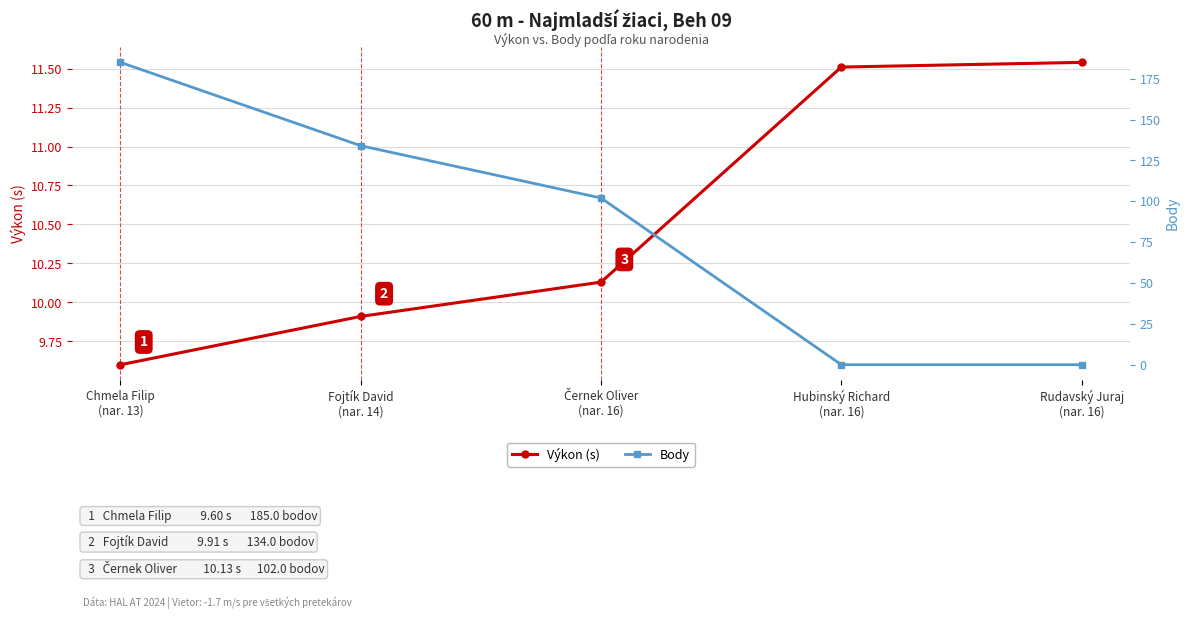

What is the difference between the Body values at Fojtík David
(nar. 14) and Černek Oliver
(nar. 16)?

32.0